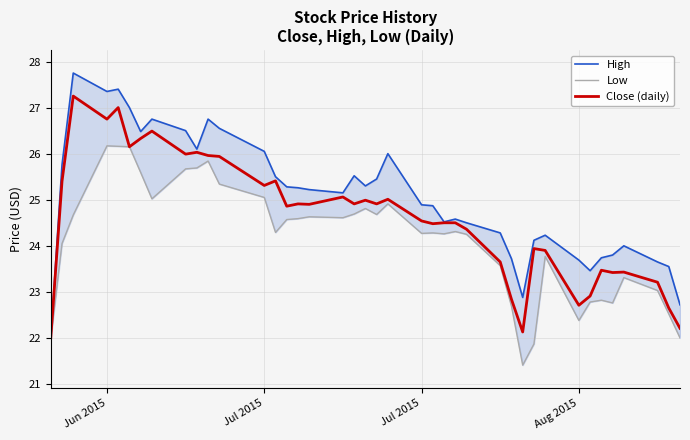

True or false: Close (daily) and Low intersect in this chart.

False